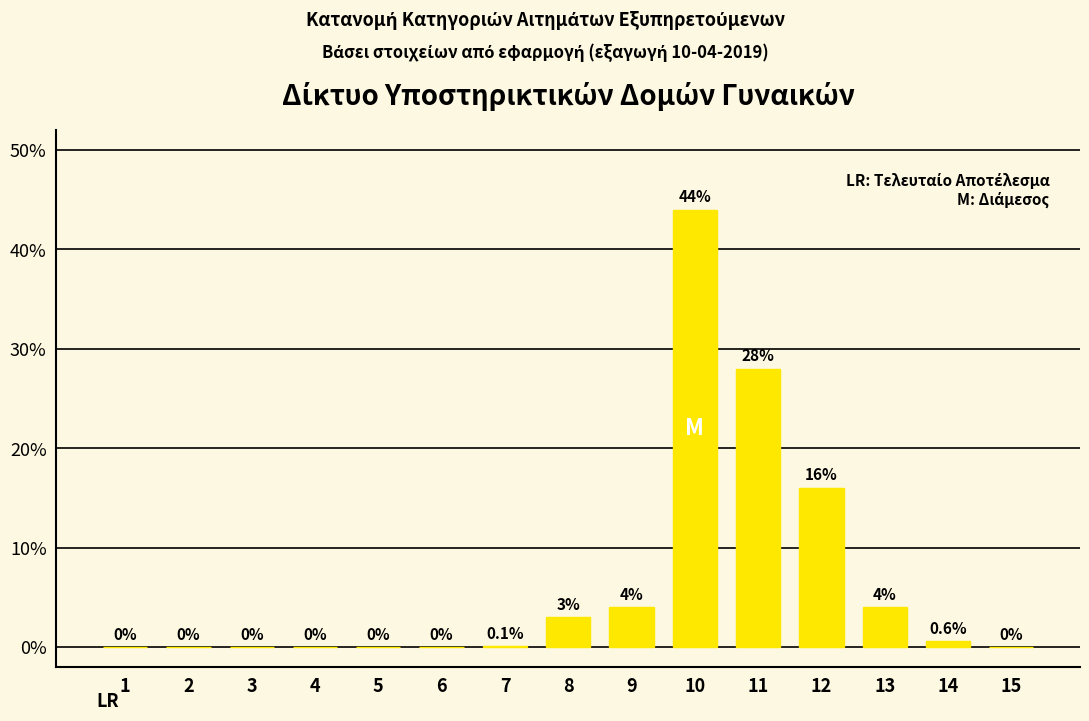

Reading left to right, list all the values displayed in this chart.

0.0	0.0	0.0	0.0	0.0	0.0	0.1	3.0	4.0	44.0	28.0	16.0	4.0	0.6	0.0